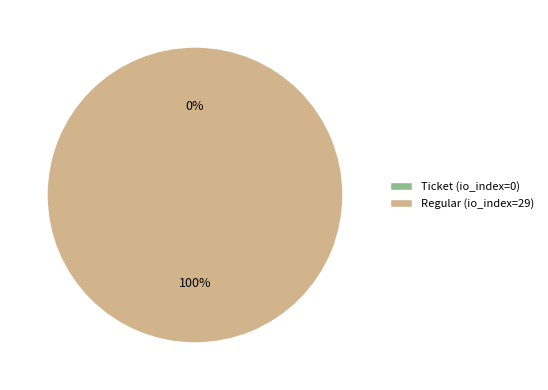

How many slices are in this pie chart?

2